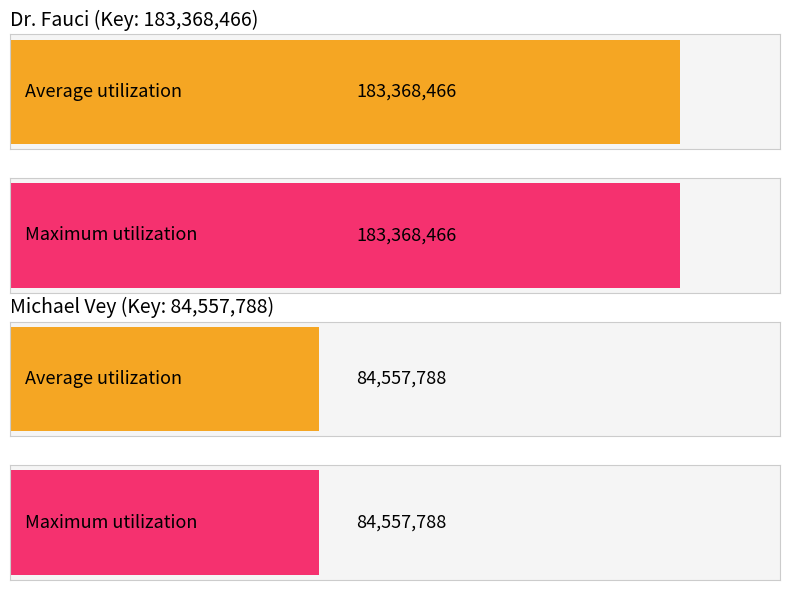

Are the bars horizontal?

Yes